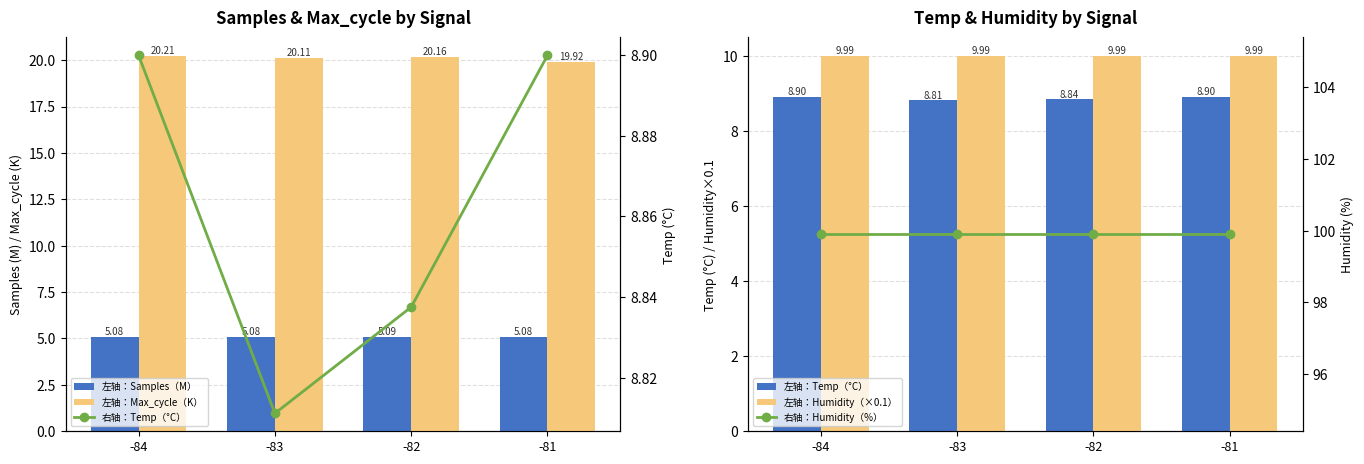

What is the difference between the maximum and minimum values in the 右轴：Temp（°C） series?

0.1